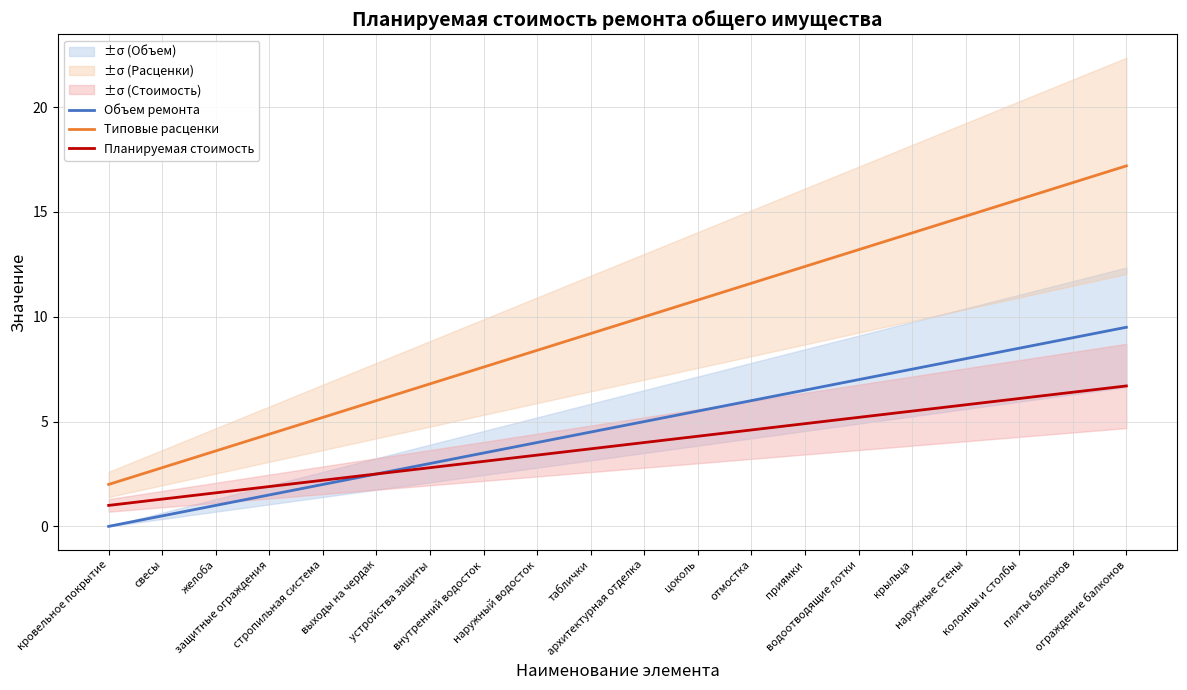

Which has a higher value, приямки or отмостка?

приямки